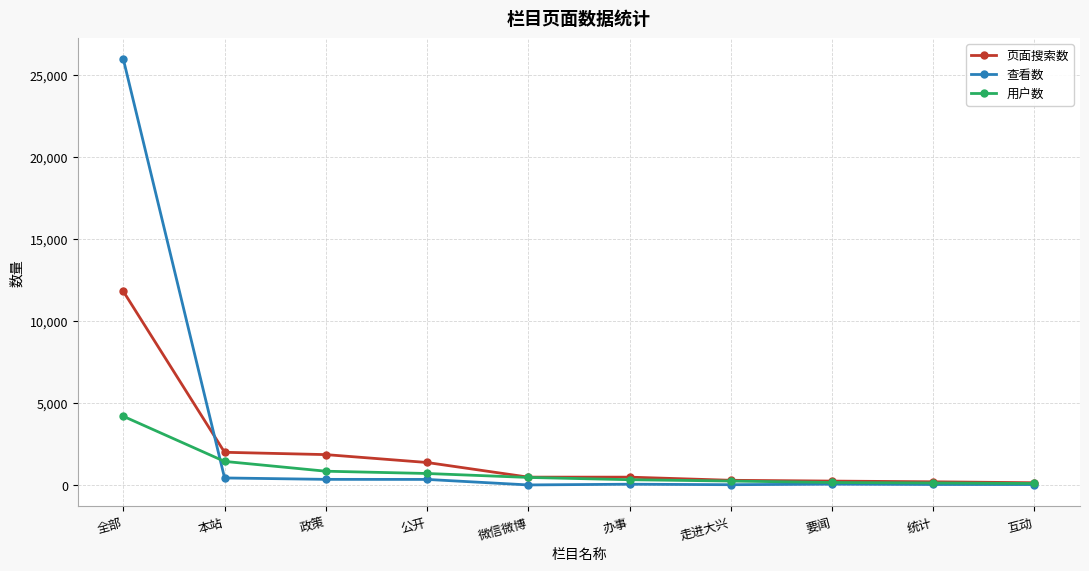

What is the difference between the maximum and minimum values in the 用户数 series?

4097